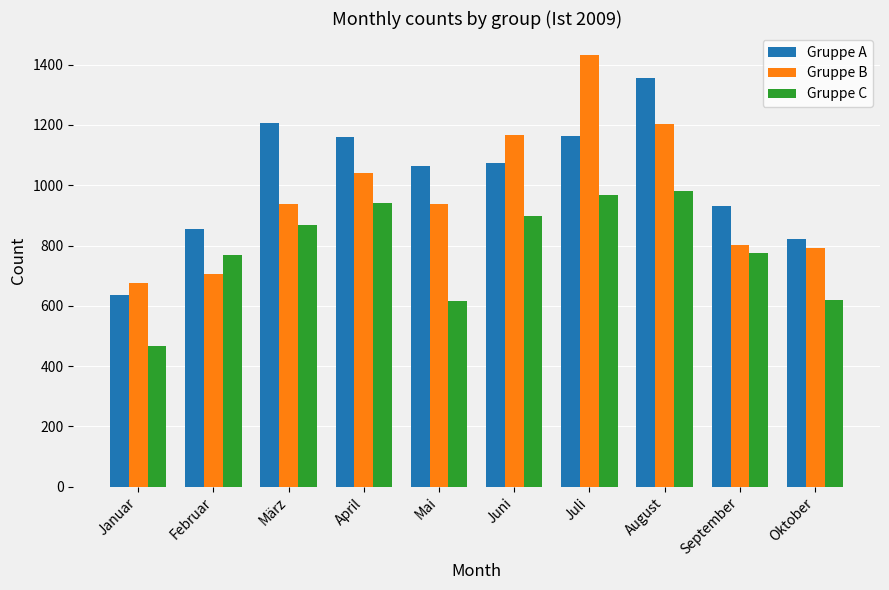

What is the total value across all series at August?

3538